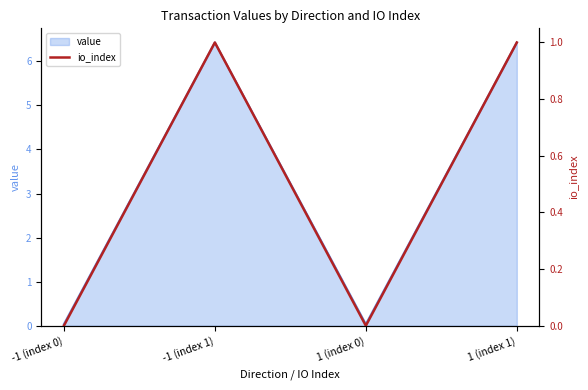

What is the label of the 1st point from the left?

-1 (index 0)